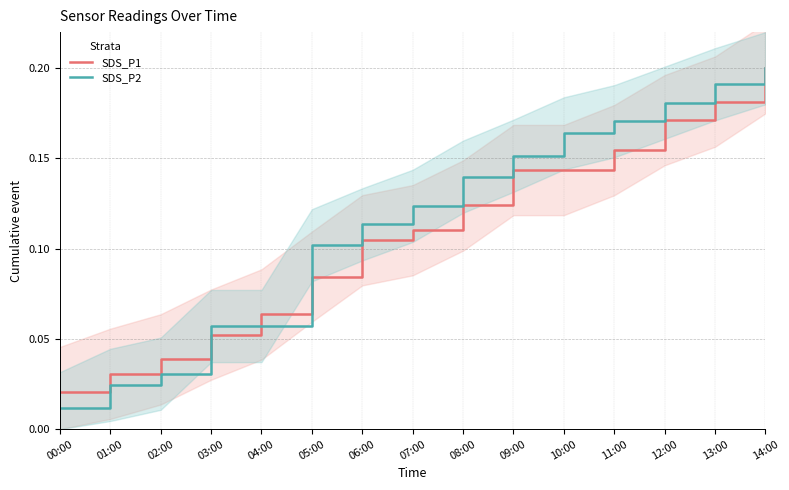

Rank the series by their average value, from highest to lowest.

SDS_P2, SDS_P1